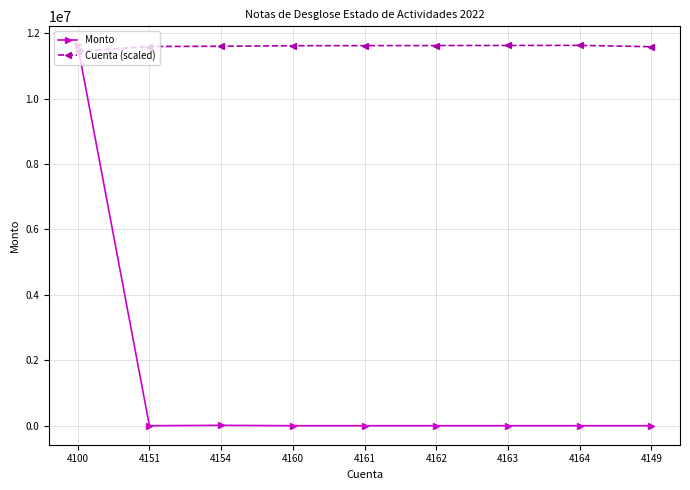

Where do Monto and Cuenta (scaled) first cross each other?

4100 and 4151